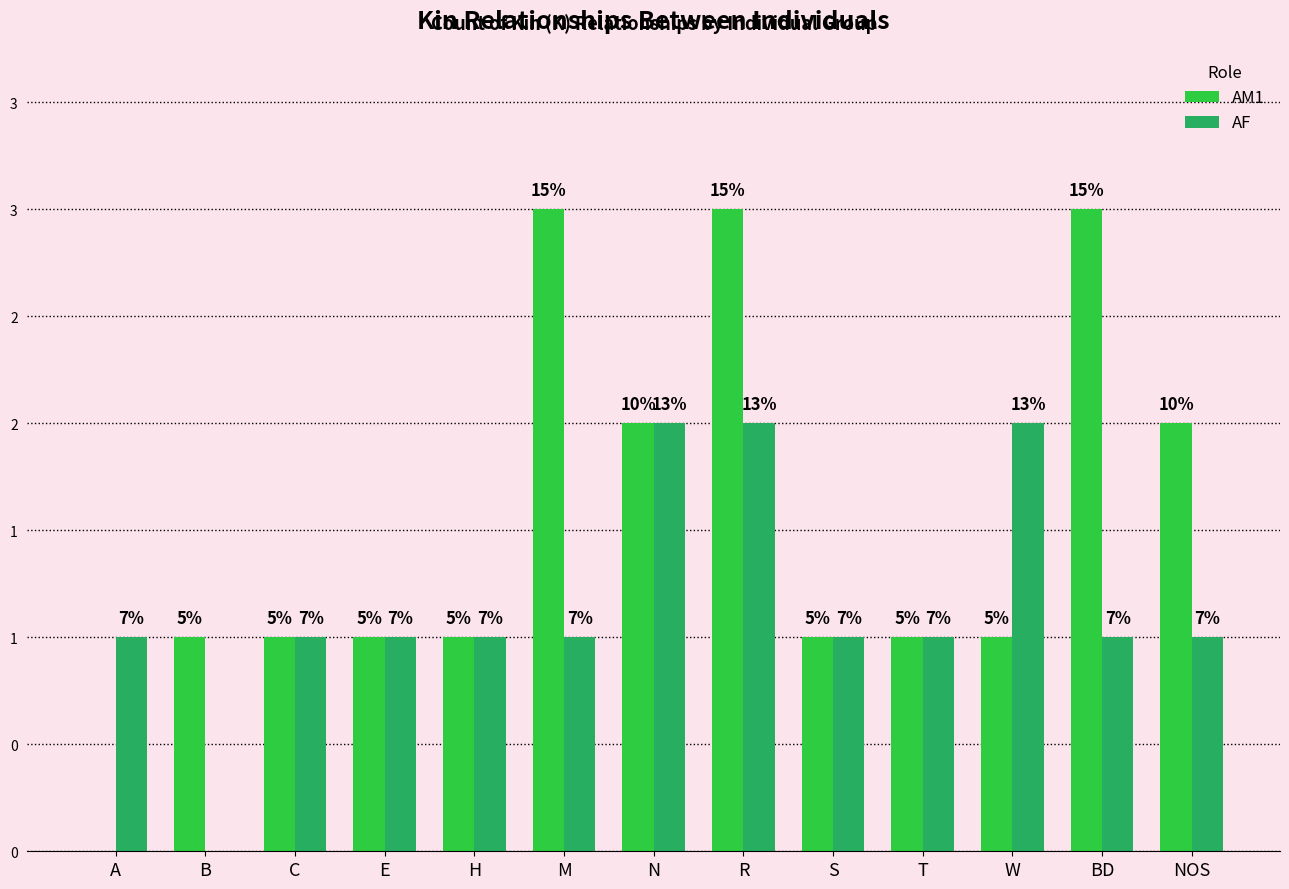

What is the sum of the AM1 values at T and N?

3